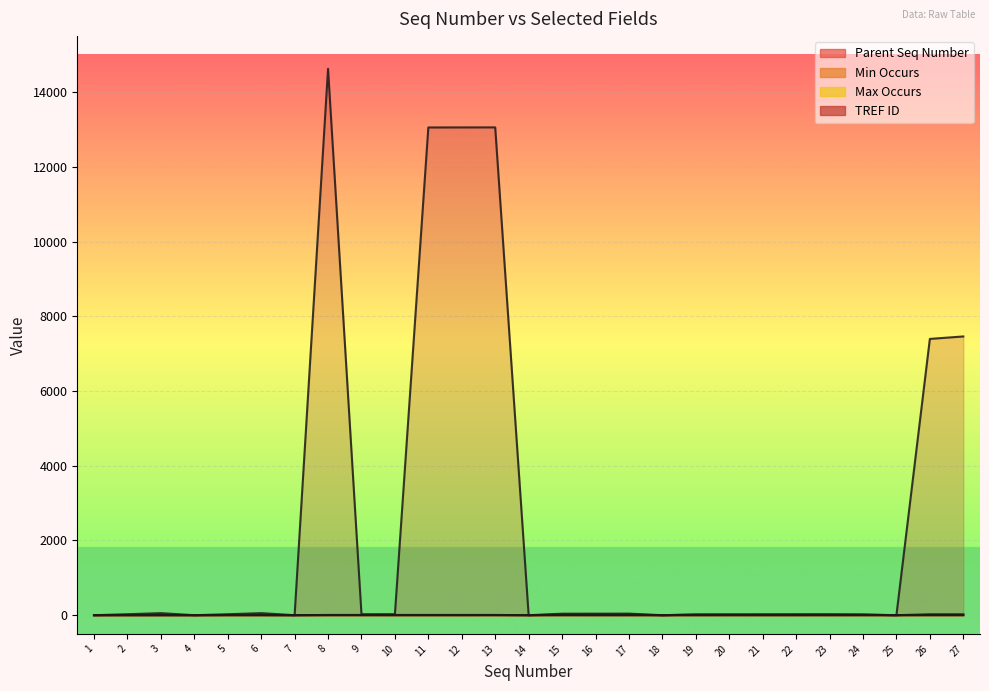

At how many categories does at least one series exceed 3240?

6